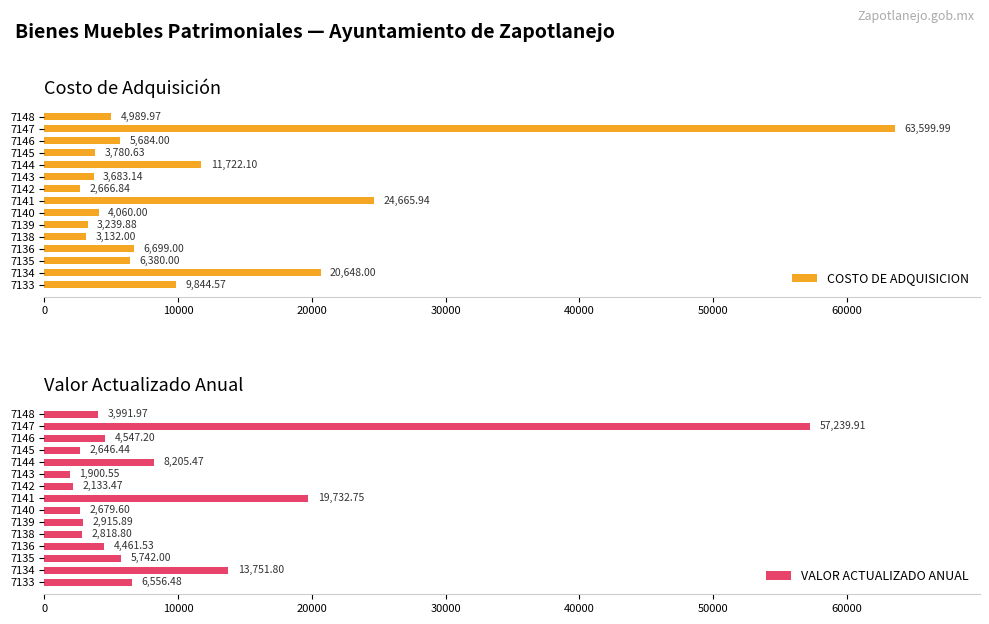

Reading left to right, transcribe all the data shown in this chart.

COSTO DE ADQUISICION: 9844.6	20648.0	6380.0	6699.0	3132.0	3239.9	4060.0	24665.9	2666.8	3683.1	11722.1	3780.6	5684.0	63600.0	4990.0
VALOR ACTUALIZADO ANUAL: 6556.5	13751.8	5742.0	4461.5	2818.8	2915.9	2679.6	19732.8	2133.5	1900.5	8205.5	2646.4	4547.2	57239.9	3992.0